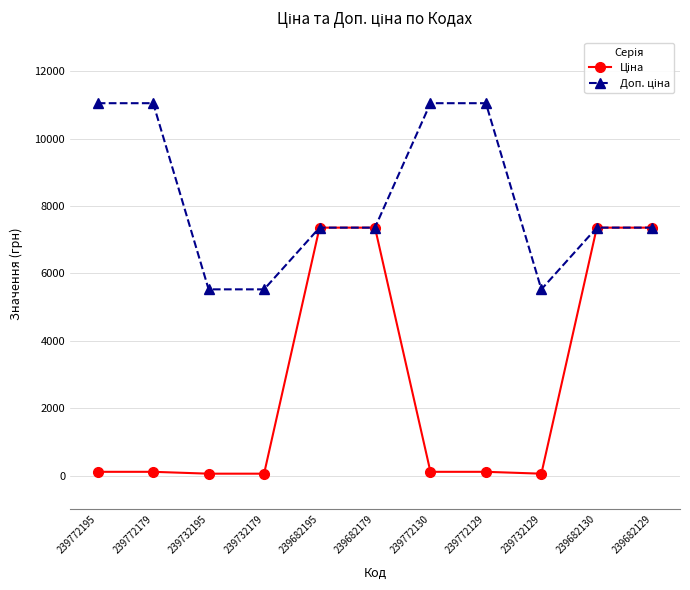

At how many categories does at least one series exceed 2770?

11